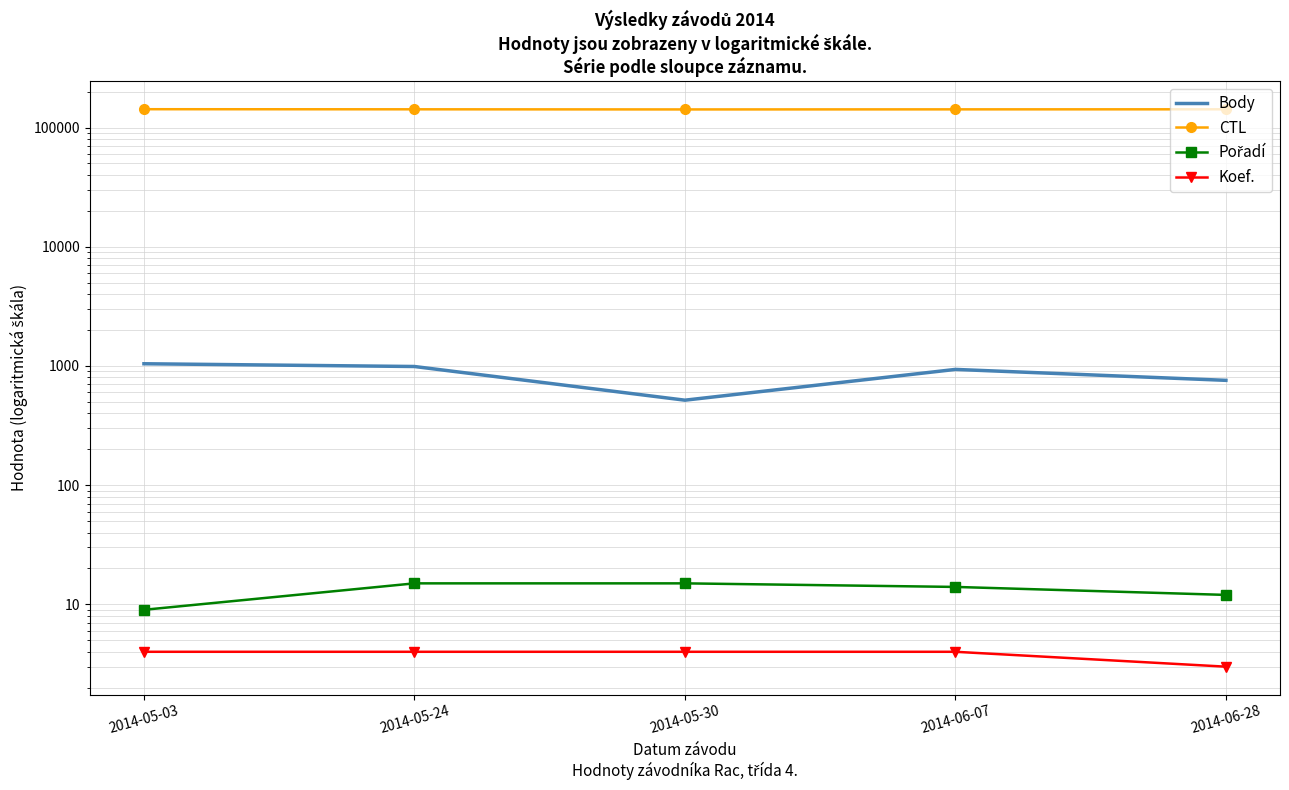

At how many categories does at least one series exceed 1631?

5